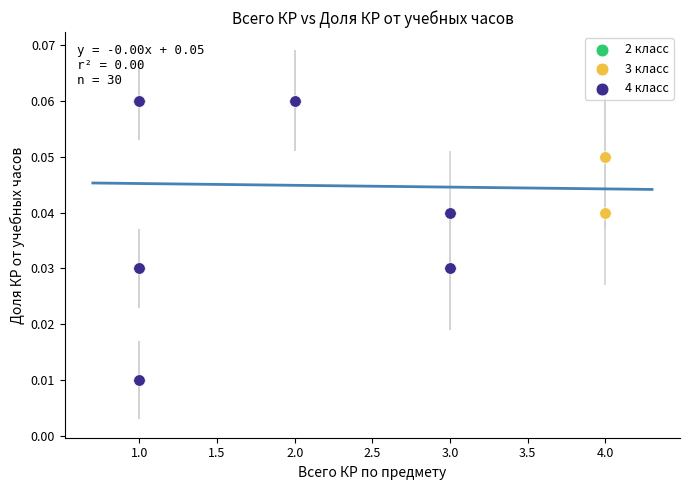

What are all the series names shown in the legend?

2 класс, 3 класс, 4 класс